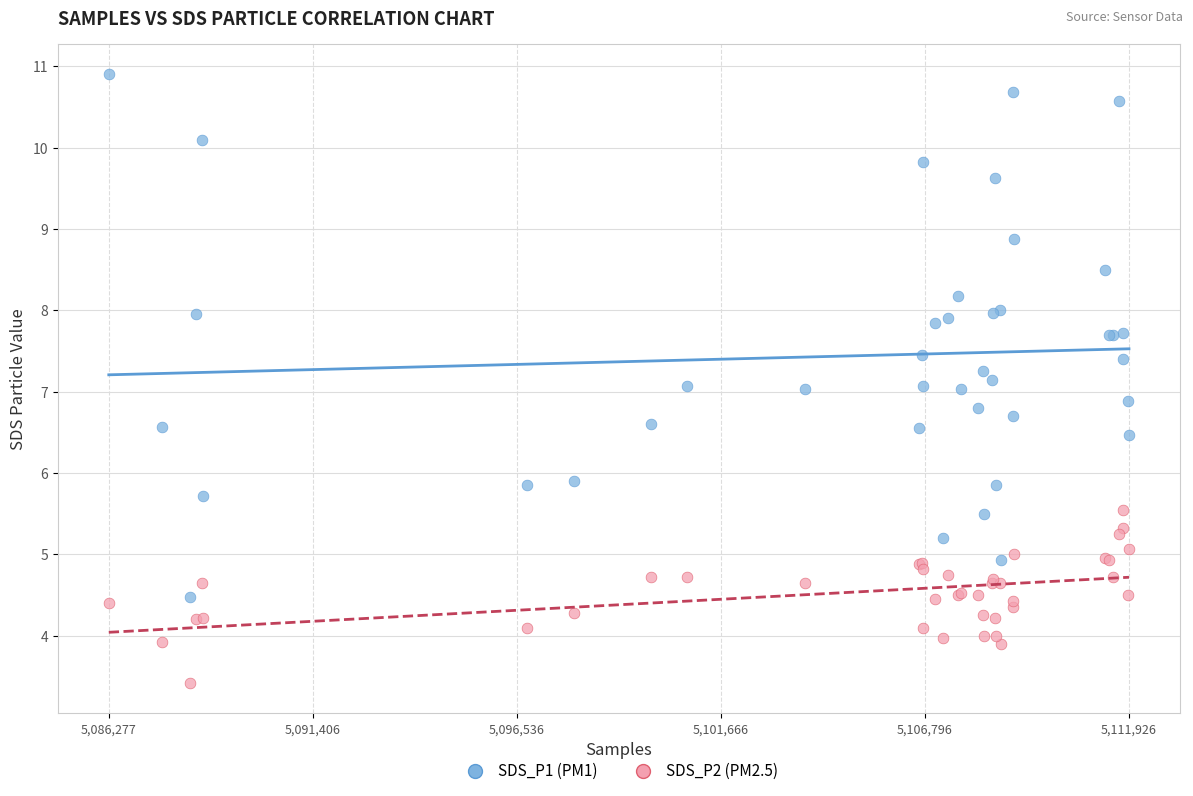

Which series reaches the maximum Y coordinate?

SDS_P1 (PM1)